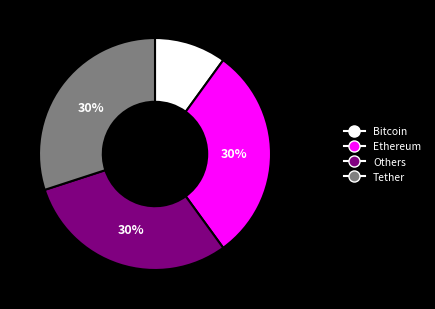

To the nearest percent, what portion does Ethereum represent?

30%